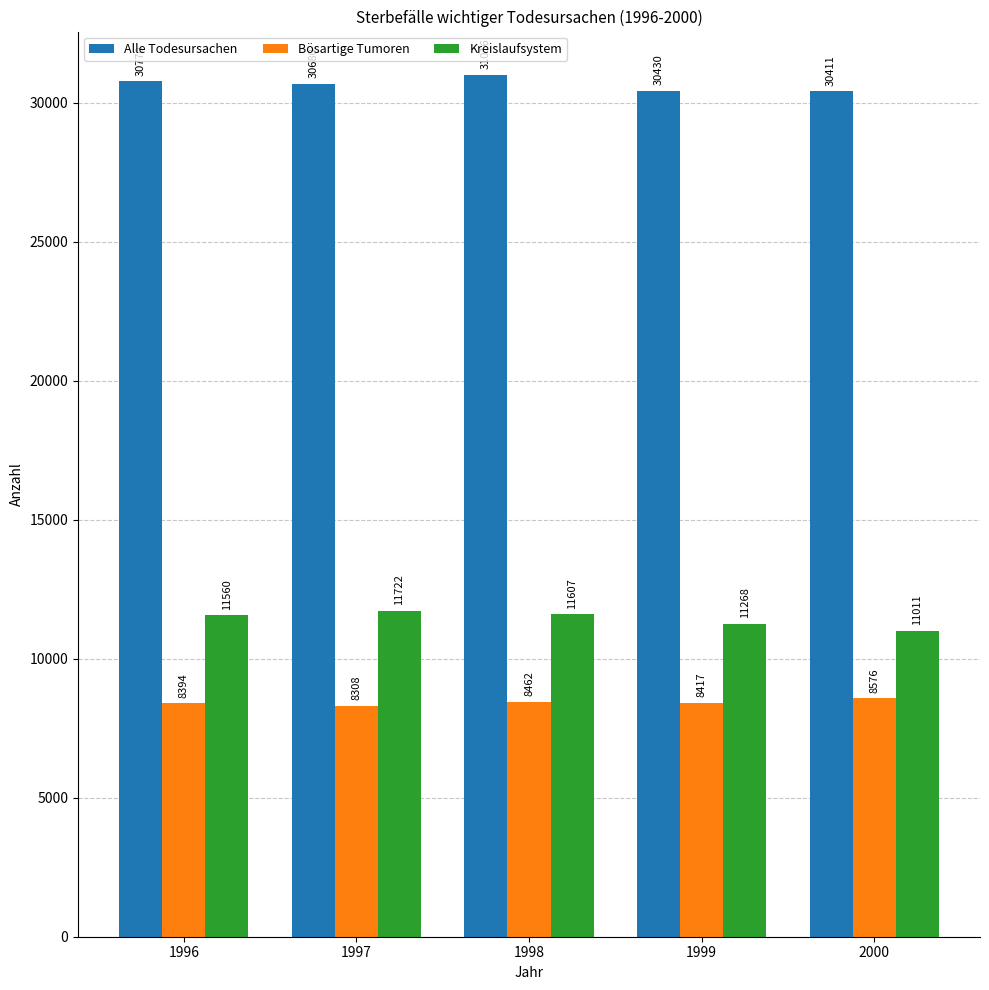

Reading left to right, transcribe all the data shown in this chart.

Alle Todesursachen: 30770	30680	31016	30430	30411
Bösartige Tumoren: 8394	8308	8462	8417	8576
Kreislaufsystem: 11560	11722	11607	11268	11011